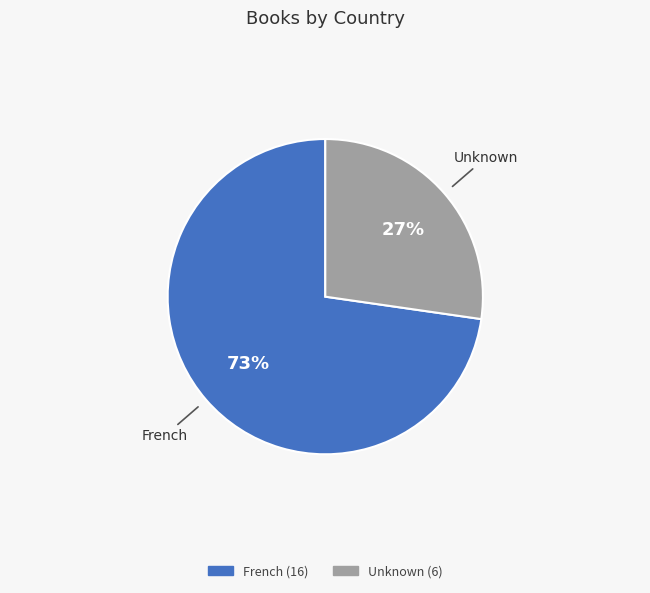

Rank the categories by value from highest to lowest.

French, Unknown